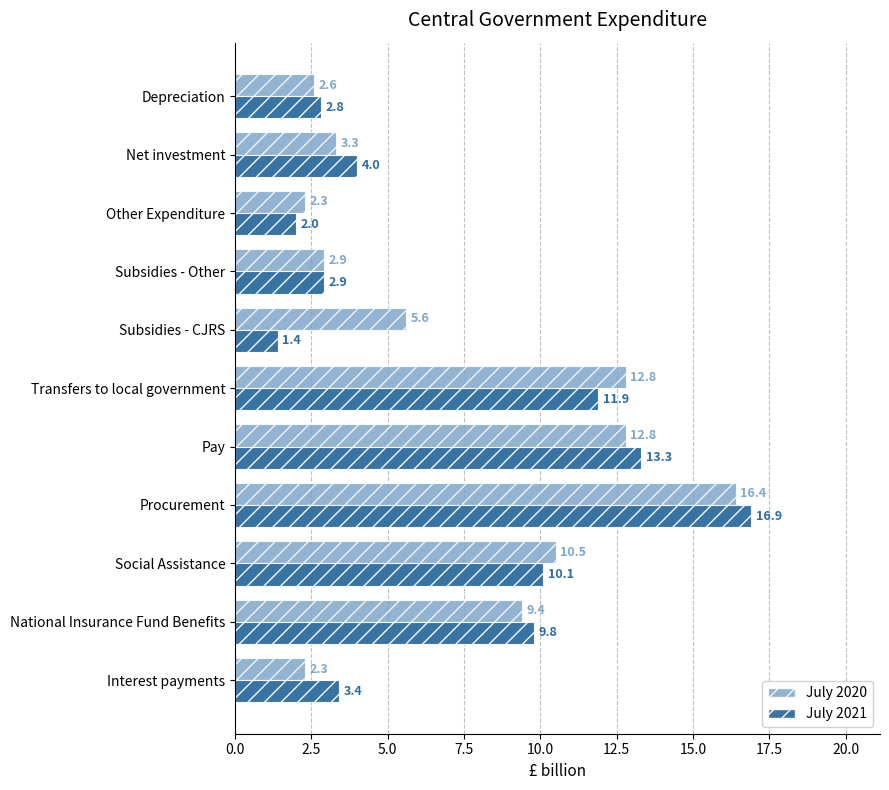

Which category has the lowest value across all series?

Subsidies - CJRS